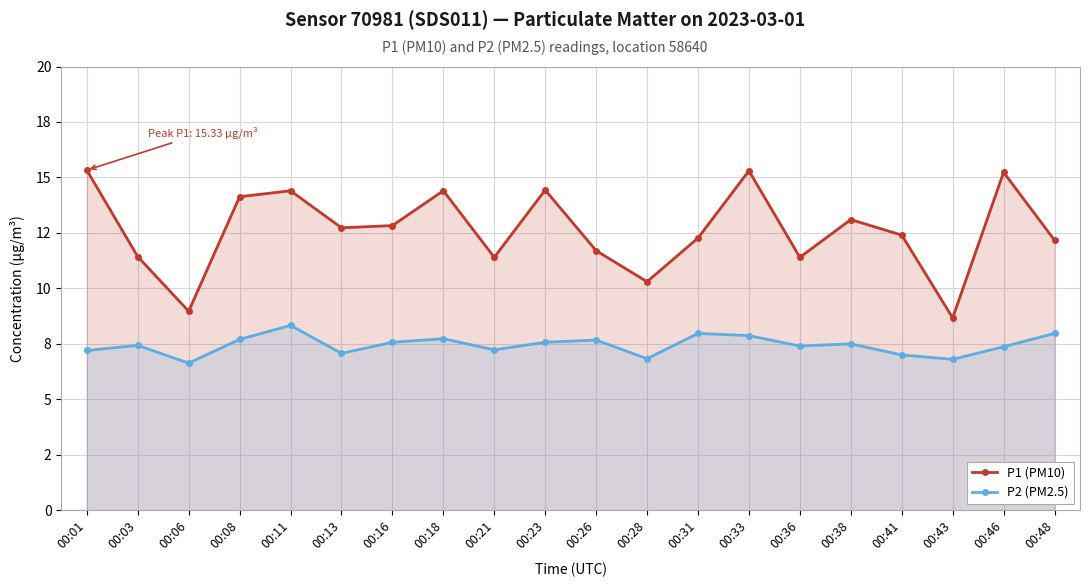

What is the difference between the maximum and second lowest values in the P1 (PM10) series?

6.4